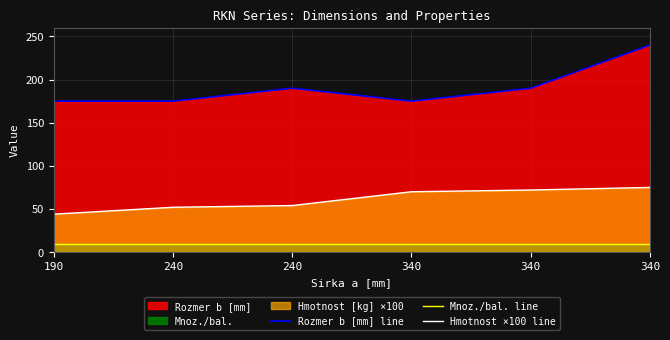

What is the total value across all series at 190?

229